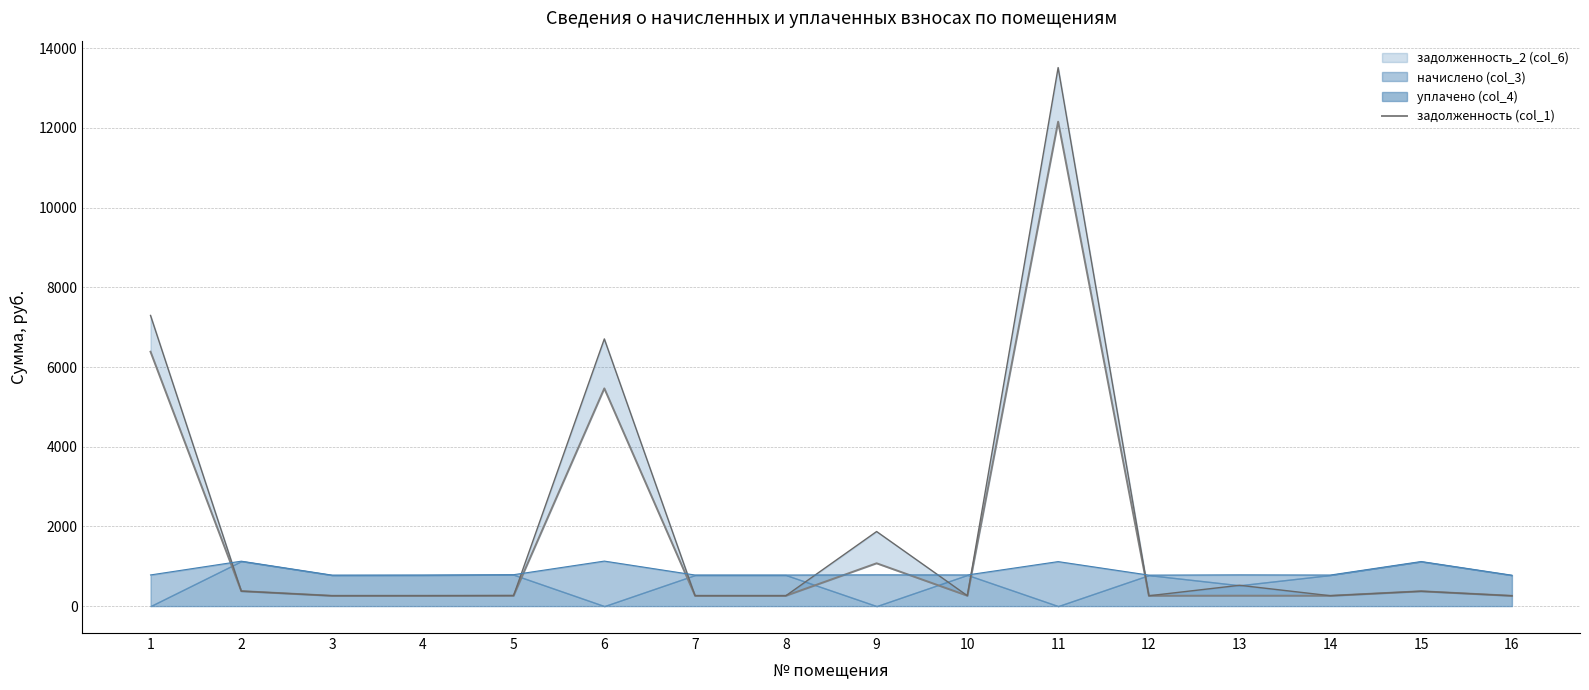

Which label corresponds to the smallest value in the chart?

16